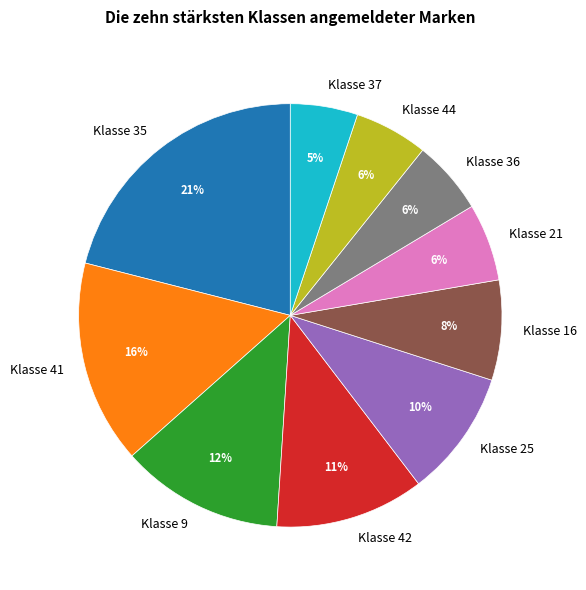

What percentage is the Klasse 37 slice, to the nearest percent?

5%